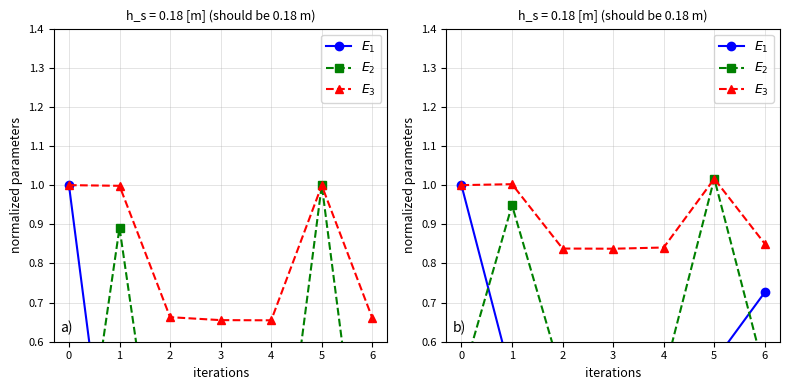

True or false: $E_1$ has more than 1 points higher than both neighbors.

False